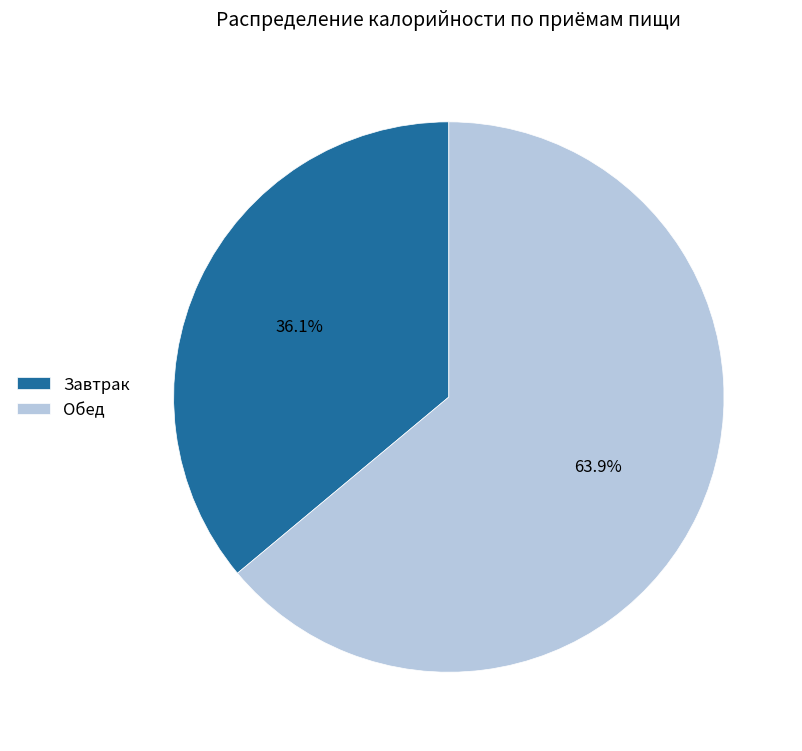

To the nearest percent, what portion does Обед represent?

64%